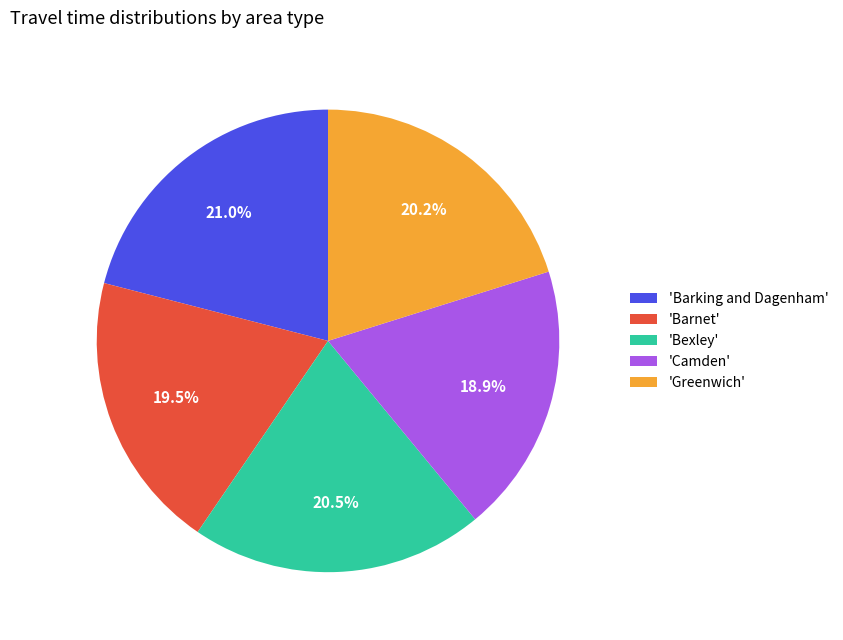

What is the ratio of the value at 'Greenwich' to the value at 'Camden'?

1.1